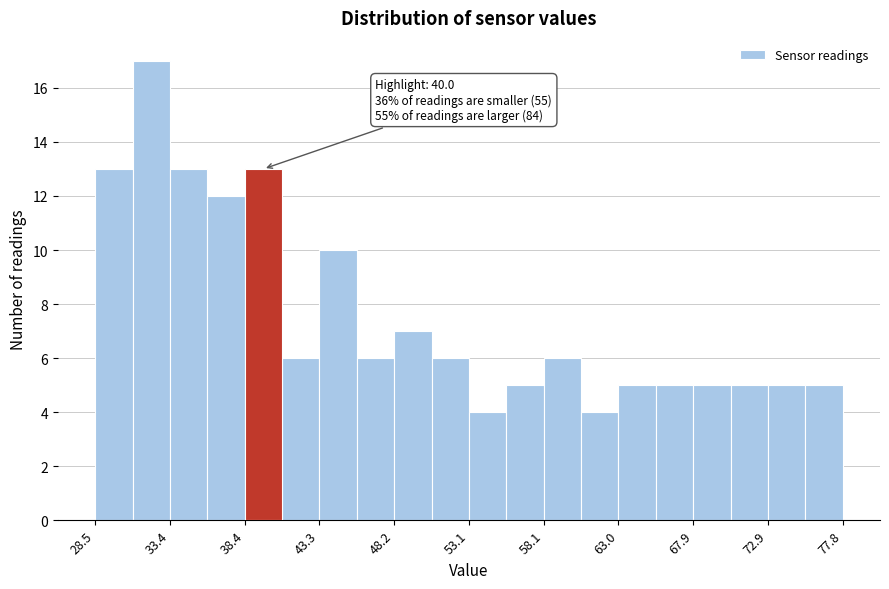

Over which range of the x-axis is the bar tallest?

31.0 to 33.5